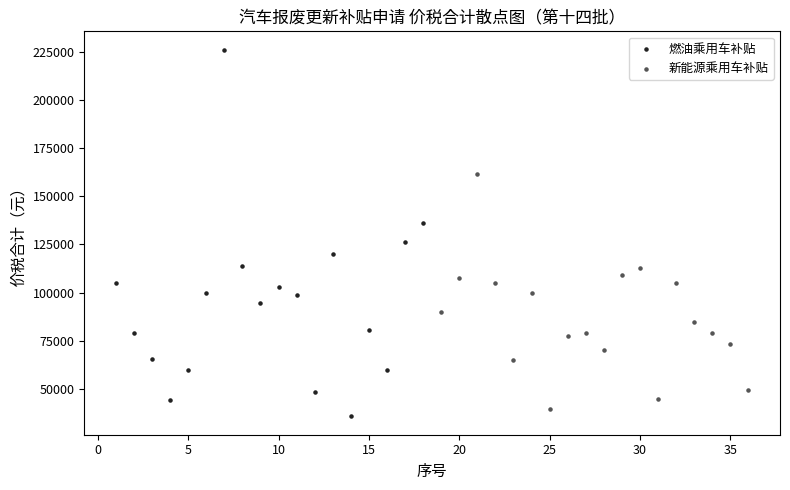

Which series reaches the maximum Y coordinate?

燃油乘用车补贴